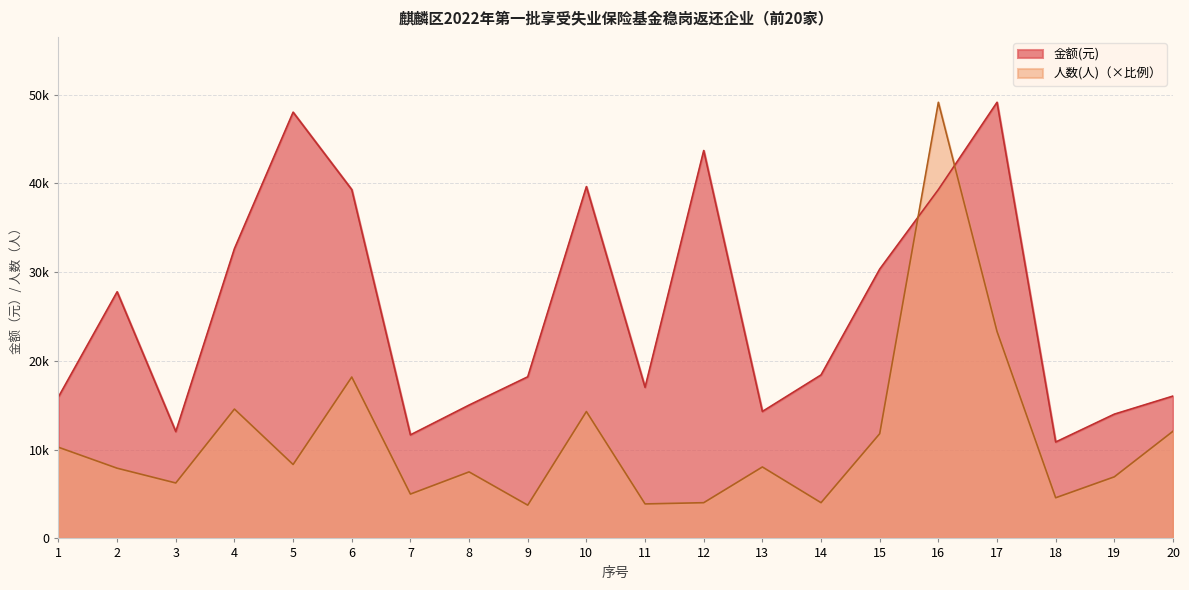

Count the number of categories in the chart.

20